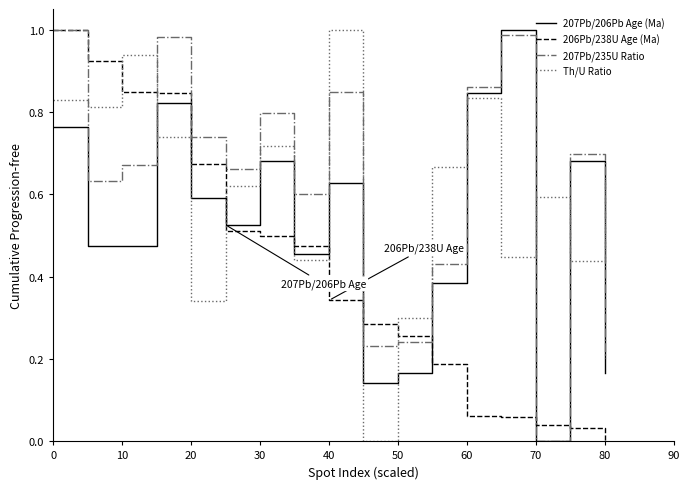

Which series has the largest range (max minus min)?

207Pb/206Pb Age (Ma)